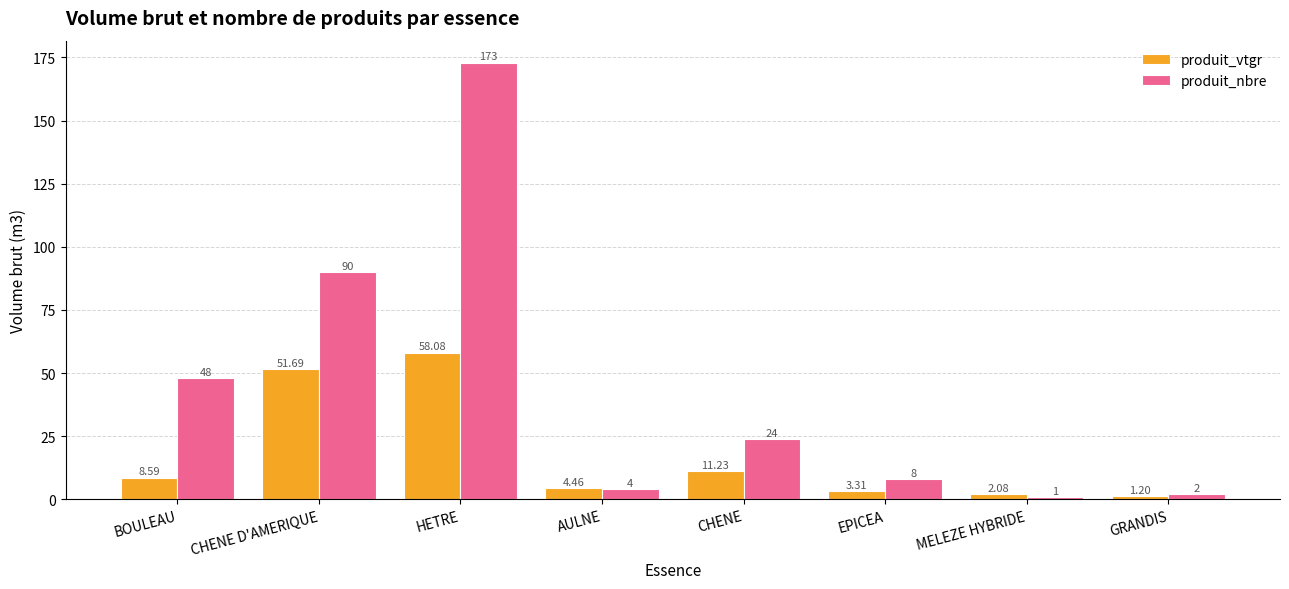

What is the highest value of the produit_vtgr series?

58.1